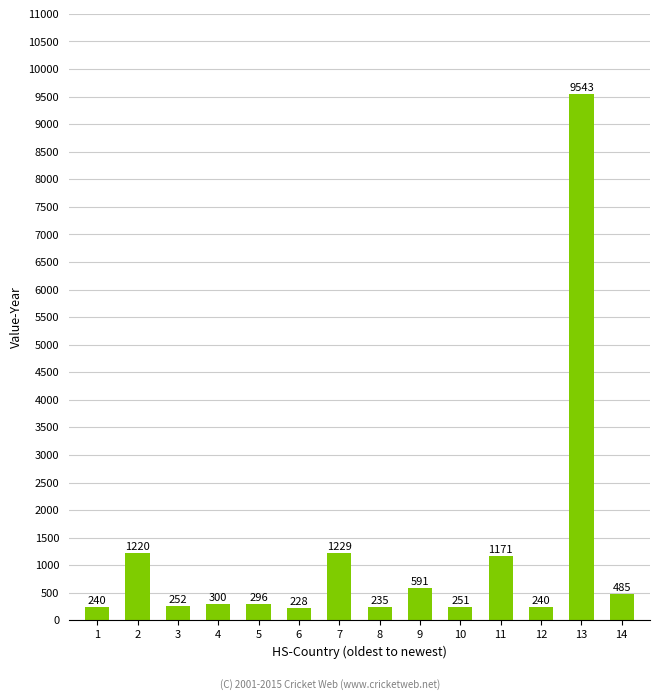

At which category does the chart reach its peak across all series?

13